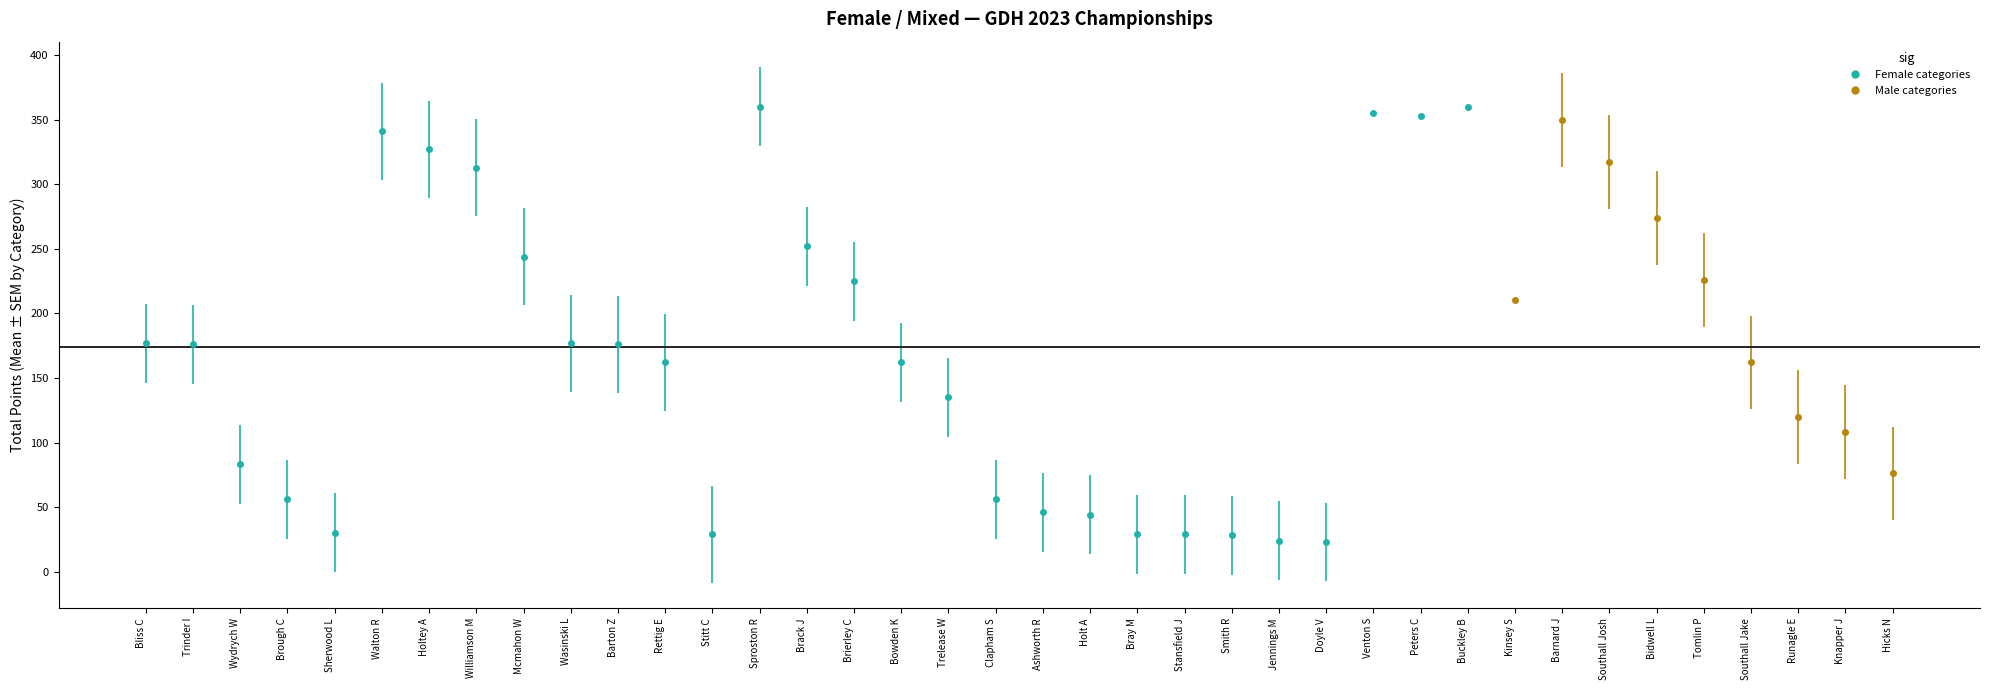

How many distinct data groups are displayed?

2